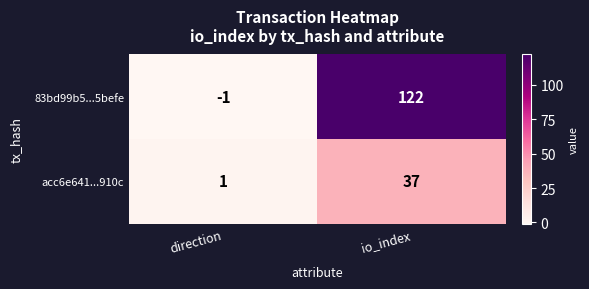

Rank the series at io_index from highest to lowest value.

83bd99b5...5befe, acc6e641...910c